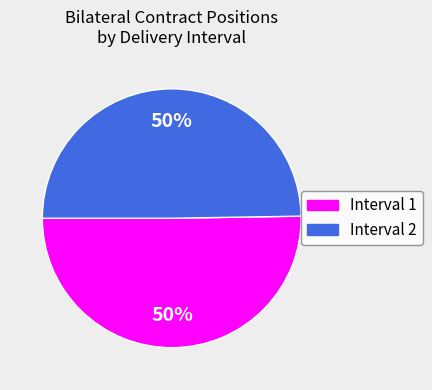

To the nearest percent, what portion does Interval 2 represent?

50%